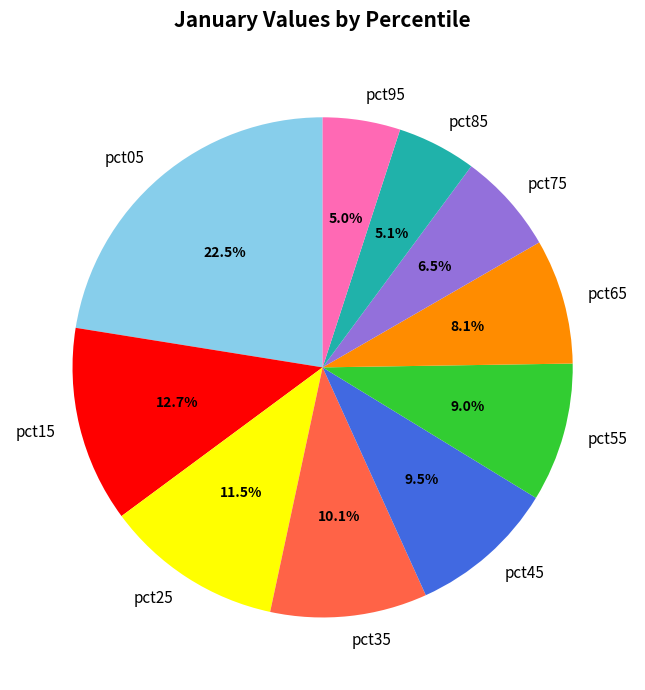

How many slices are in this pie chart?

10